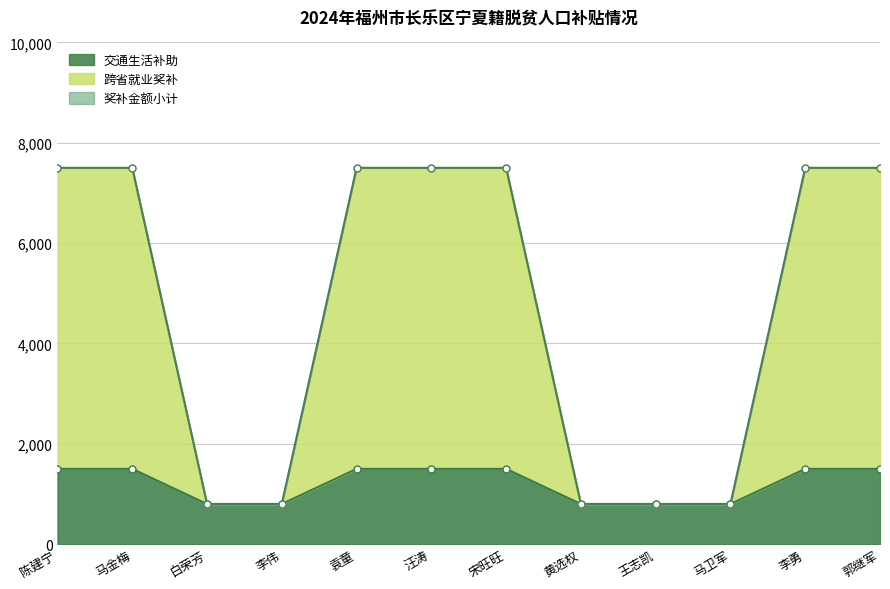

Rank the series by their maximum value, from highest to lowest.

跨省就业奖补, 奖补金额小计, 交通生活补助